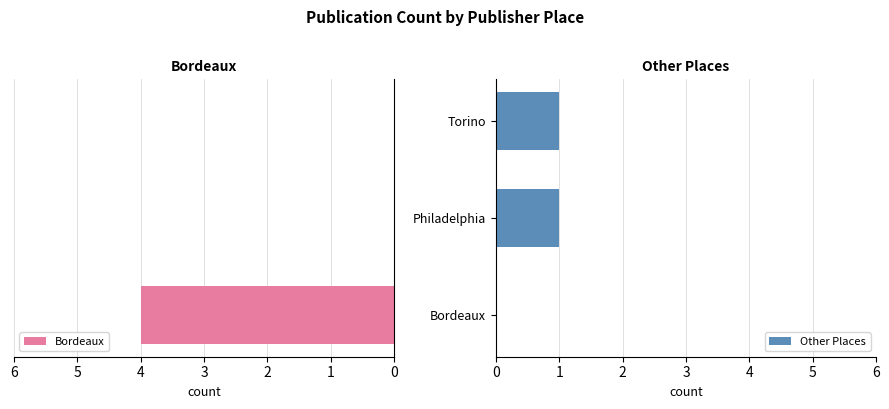

What are all the series names shown in the legend?

Bordeaux, Other Places